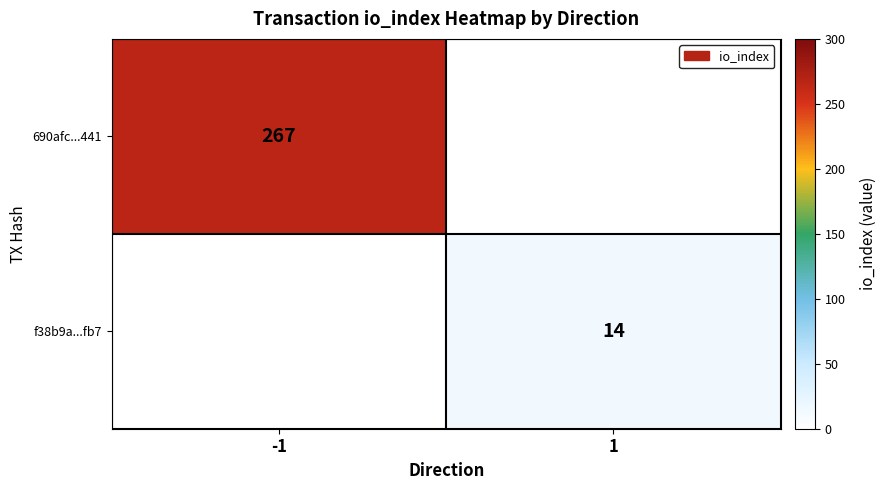

Is it true that 690afc...441 equals 186 at -1?

False